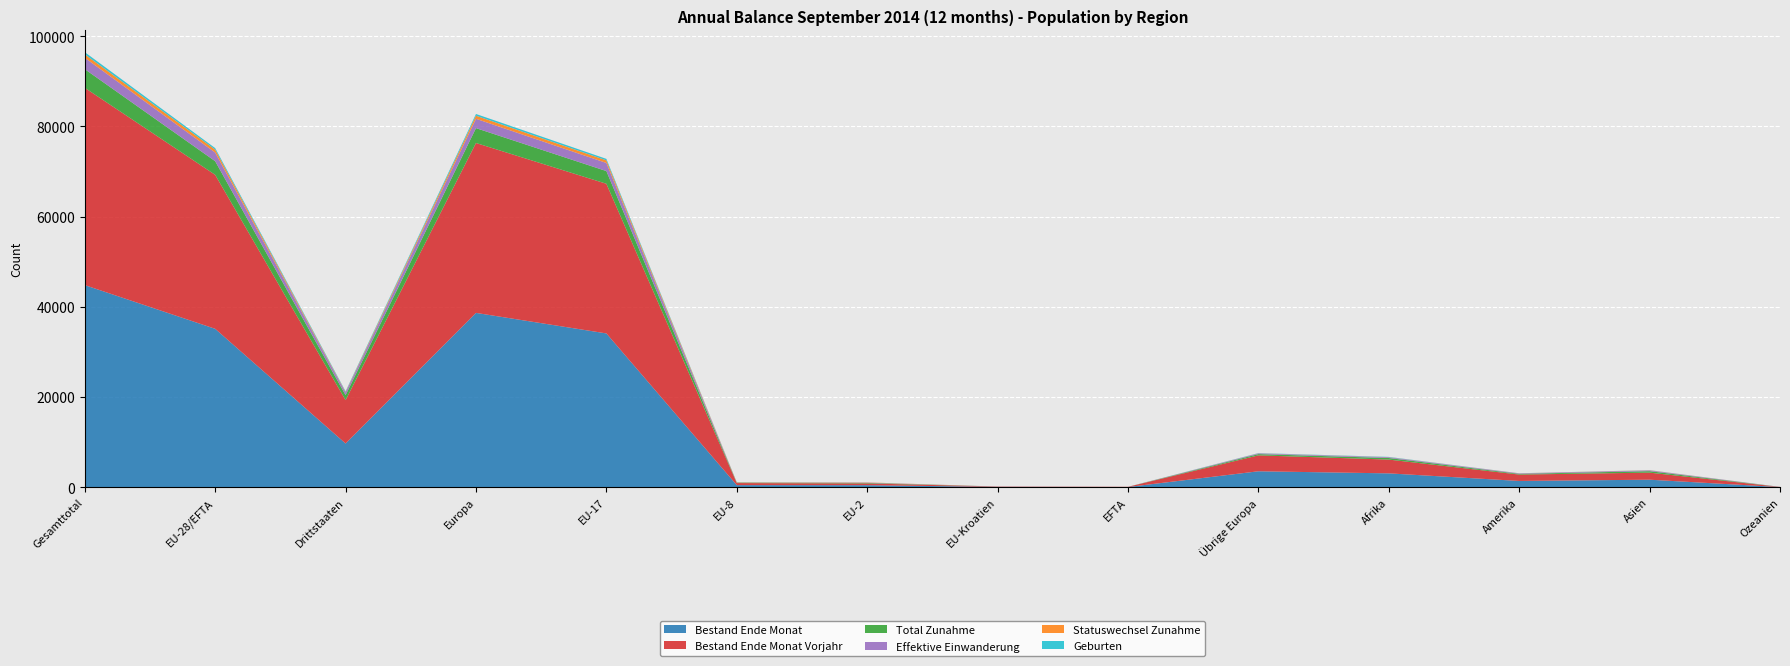

Reading left to right, transcribe all the data shown in this chart.

Bestand Ende Monat: Gesamttotal=44794	EU-28/EFTA=35108	Drittstaaten=9686	Europa=38637	EU-17=34087	EU-8=462	EU-2=447	EU-Kroatien=71	EFTA=41	Übrige Europa=3529	Afrika=3066	Amerika=1385	Asien=1661	Ozeanien=28
Bestand Ende Monat Vorjahr: Gesamttotal=43737	EU-28/EFTA=34130	Drittstaaten=9607	Europa=37658	EU-17=33175	EU-8=454	EU-2=388	EU-Kroatien=71	EFTA=42	Übrige Europa=3528	Afrika=3055	Amerika=1415	Asien=1565	Ozeanien=28
Total Zunahme: Gesamttotal=4138	EU-28/EFTA=3025	Drittstaaten=1113	Europa=3300	EU-17=2815	EU-8=89	EU-2=115	EU-Kroatien=3	EFTA=3	Übrige Europa=275	Afrika=347	Amerika=152	Asien=327	Ozeanien=7
Effektive Einwanderung: Gesamttotal=2521	EU-28/EFTA=1916	Drittstaaten=605	Europa=2069	EU-17=1796	EU-8=45	EU-2=71	EU-Kroatien=1	EFTA=3	Übrige Europa=153	Afrika=165	Amerika=108	Asien=169	Ozeanien=7
Statuswechsel Zunahme: Gesamttotal=761	EU-28/EFTA=657	Drittstaaten=104	Europa=682	EU-17=578	EU-8=37	EU-2=42	EU-Kroatien=0	EFTA=0	Übrige Europa=25	Afrika=26	Amerika=19	Asien=34	Ozeanien=0
Geburten: Gesamttotal=478	EU-28/EFTA=332	Drittstaaten=146	Europa=382	EU-17=326	EU-8=5	EU-2=1	EU-Kroatien=0	EFTA=0	Übrige Europa=50	Afrika=59	Amerika=13	Asien=24	Ozeanien=0